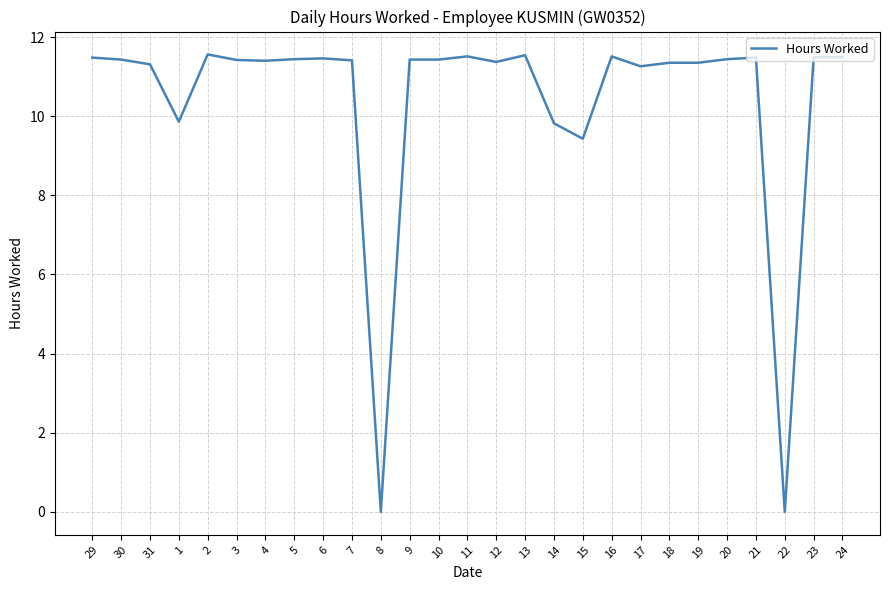

The value at 12 is 11.4. True or false?

True